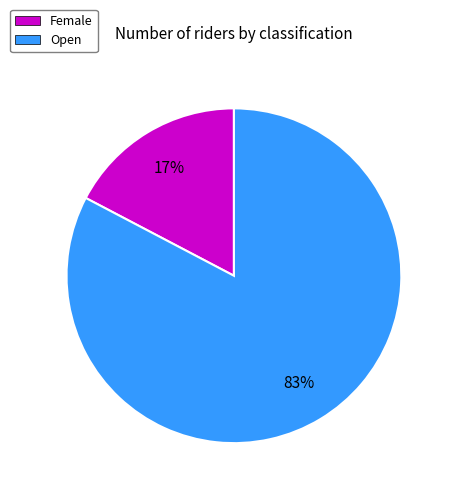

What percentage is the Female slice, to the nearest percent?

17%